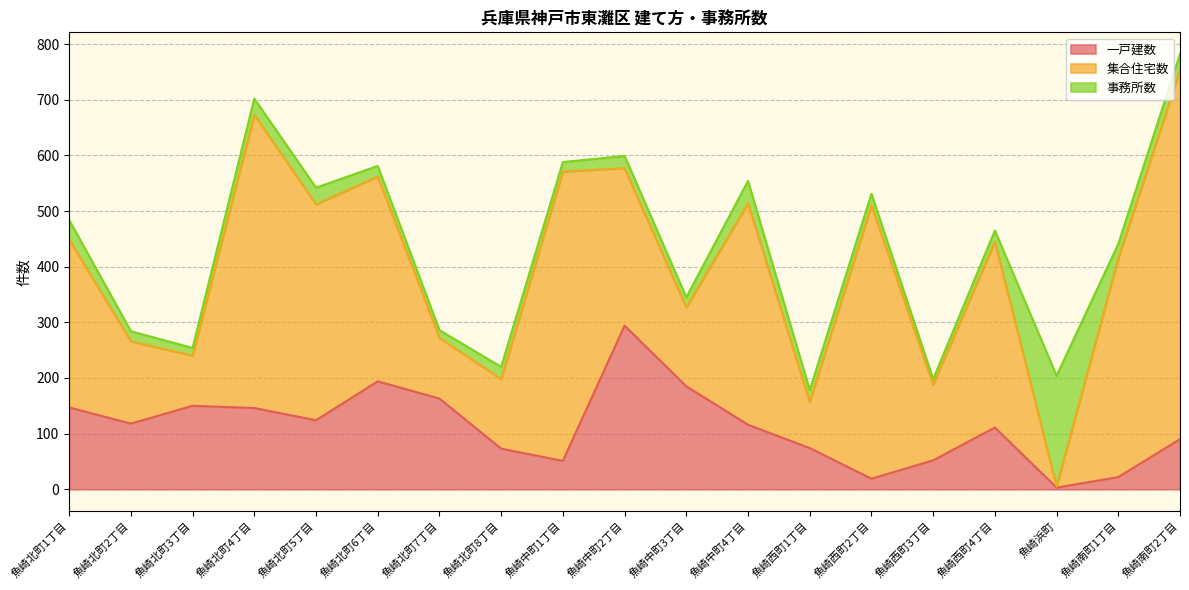

What is the difference between the highest and lowest values at 魚崎西町1丁目?

62